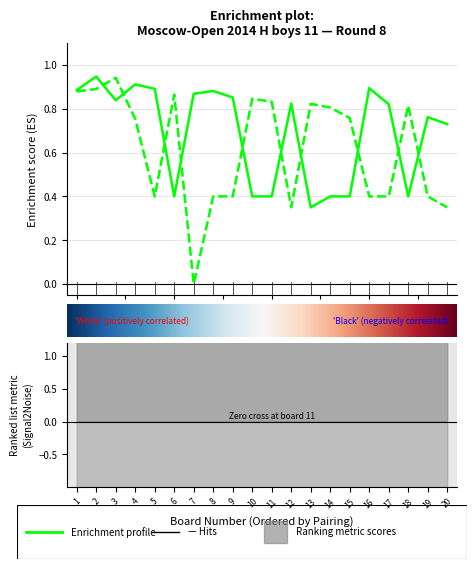

Reading left to right, transcribe all the data shown in this chart.

Player White Rating: 0.9	0.9	0.8	0.9	0.9	0.4	0.9	0.9	0.9	0.4	0.4	0.8	0.3	0.4	0.4	0.9	0.8	0.4	0.8	0.7
Player Black Rating: 0.9	0.9	0.9	0.8	0.4	0.9	0.0	0.4	0.4	0.8	0.8	0.3	0.8	0.8	0.8	0.4	0.4	0.8	0.4	0.3